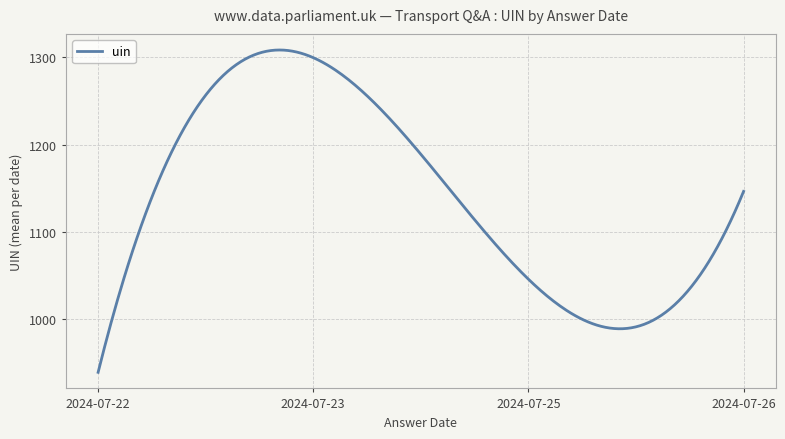

What is the greatest value displayed?

1308.3